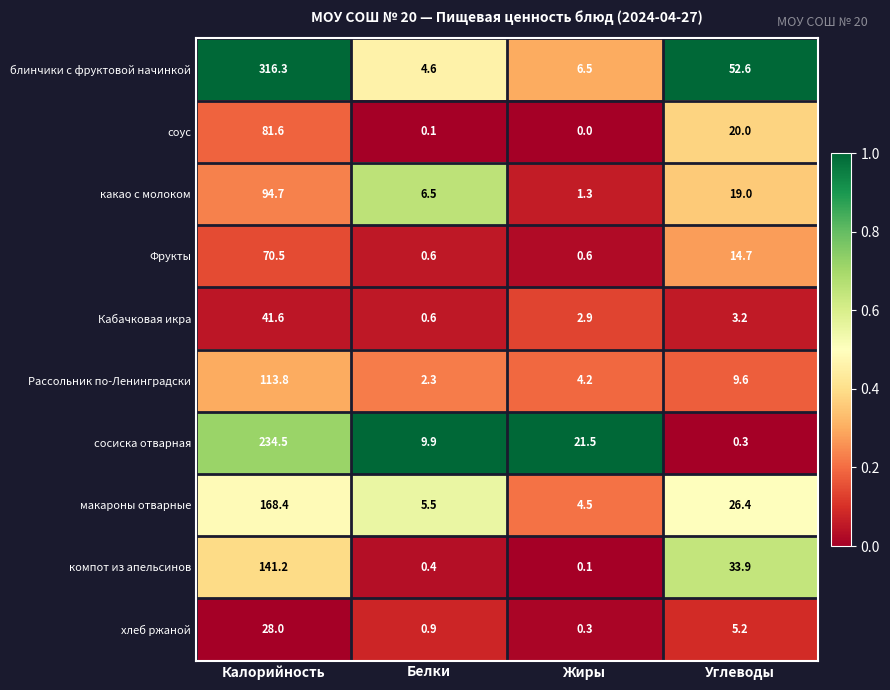

Which series has the largest total across all categories?

блинчики с фруктовой начинкой